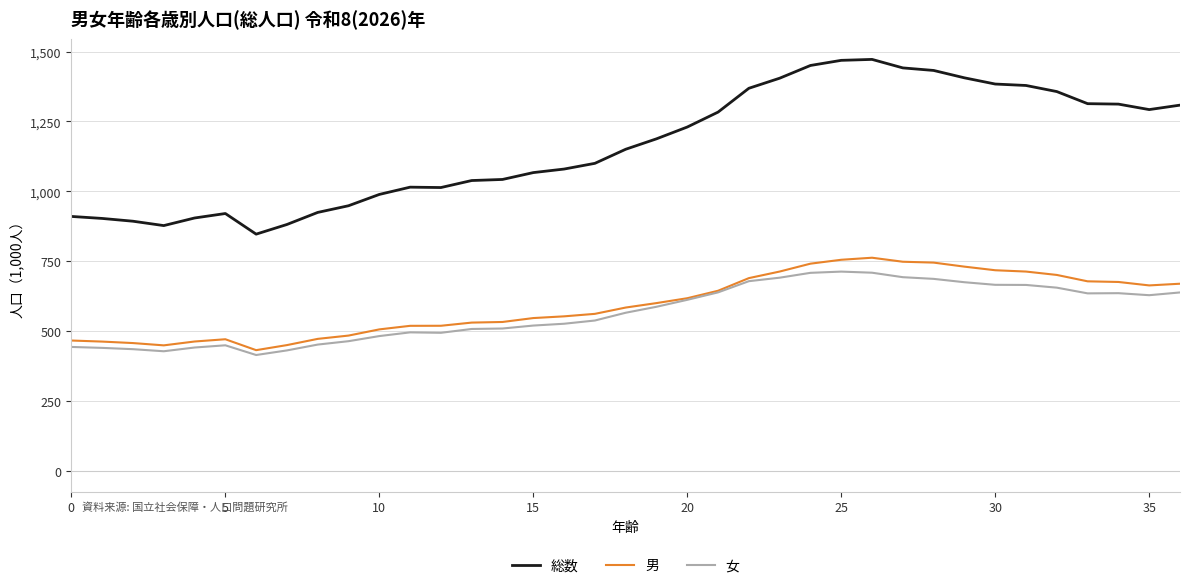

What is the smallest value displayed?

414.9